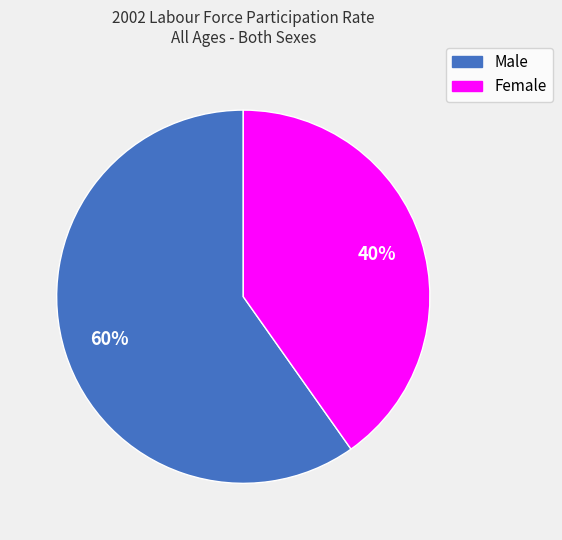

Is there any slice that represents more than half of the pie?

Yes